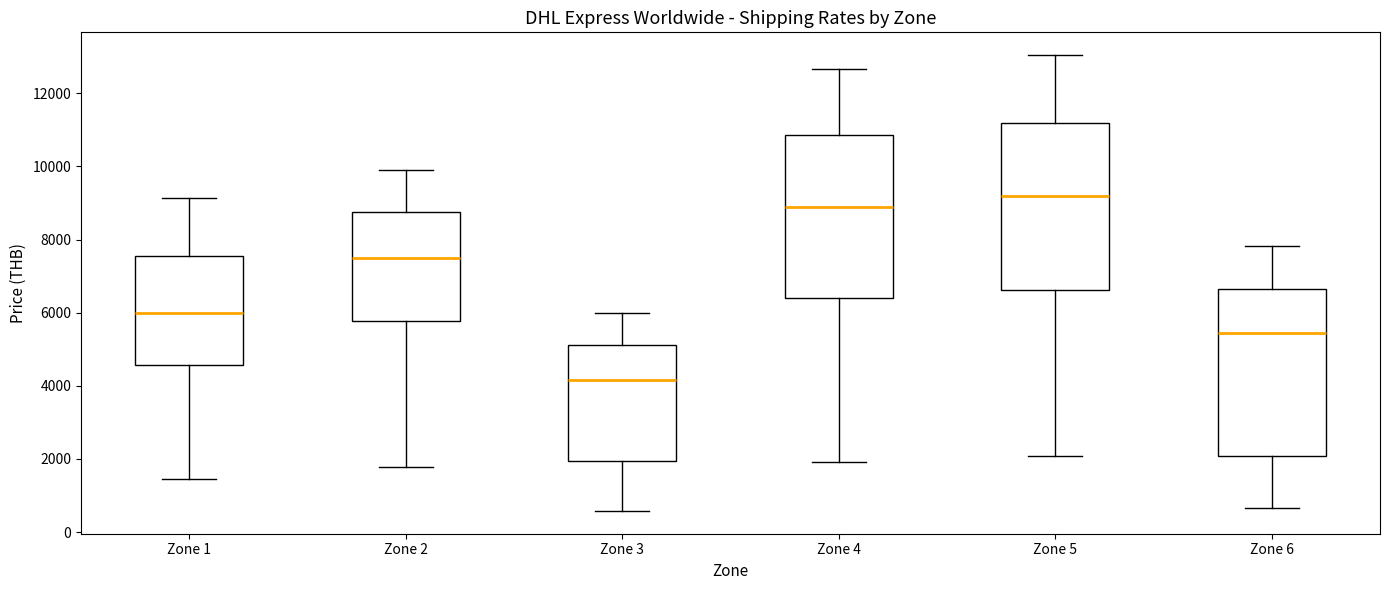

Which box's median line is the lowest?

Zone 3